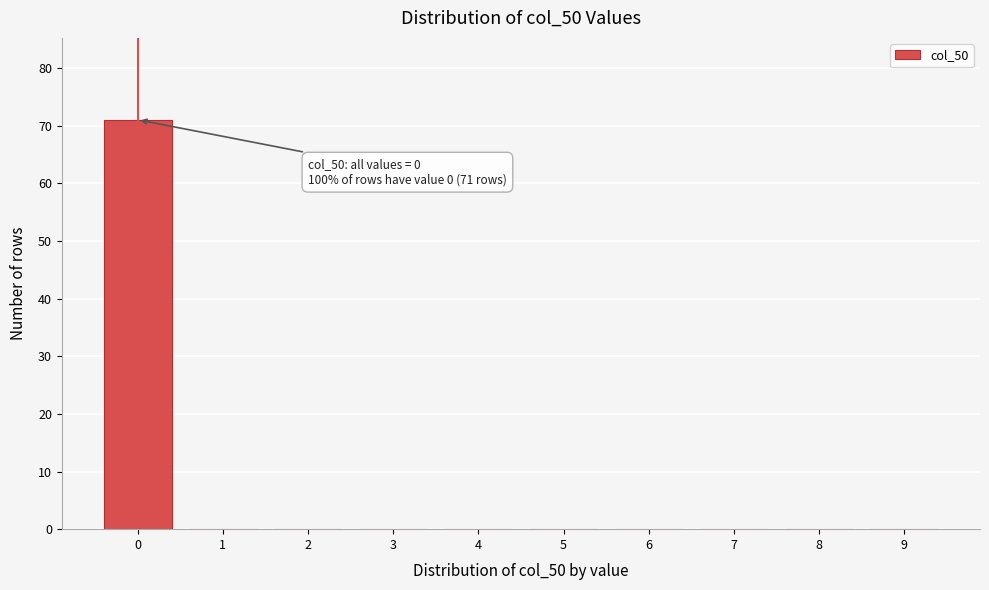

Reading left to right, transcribe all the data shown in this chart.

0=71	1=0	2=0	3=0	4=0	5=0	6=0	7=0	8=0	9=0